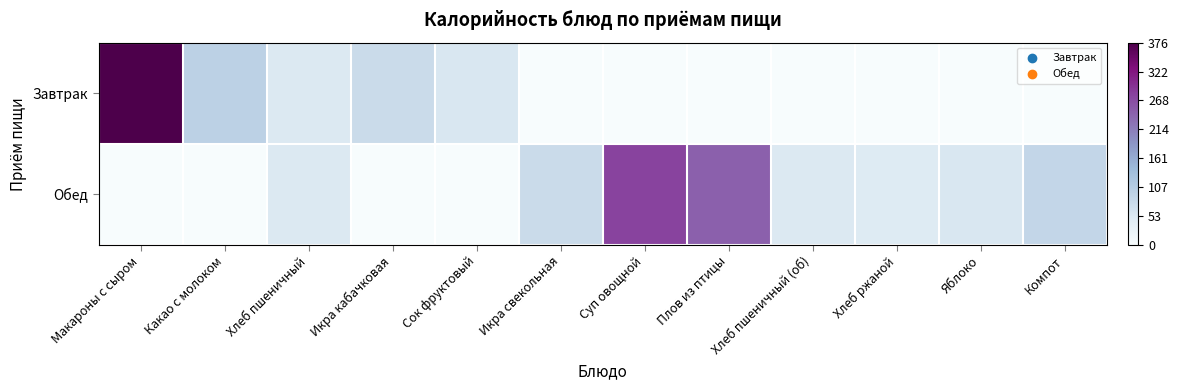

At Яблоко, list the series in order from smallest to largest.

Завтрак, Обед